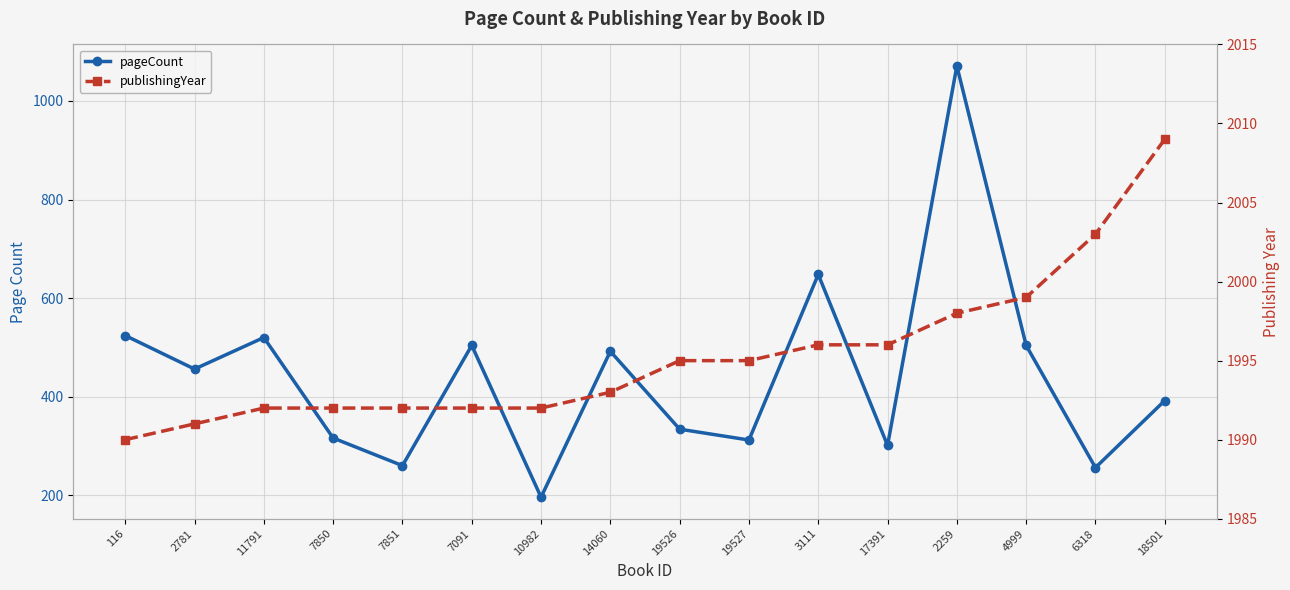

What is the label of the 5th point from the left?

7851